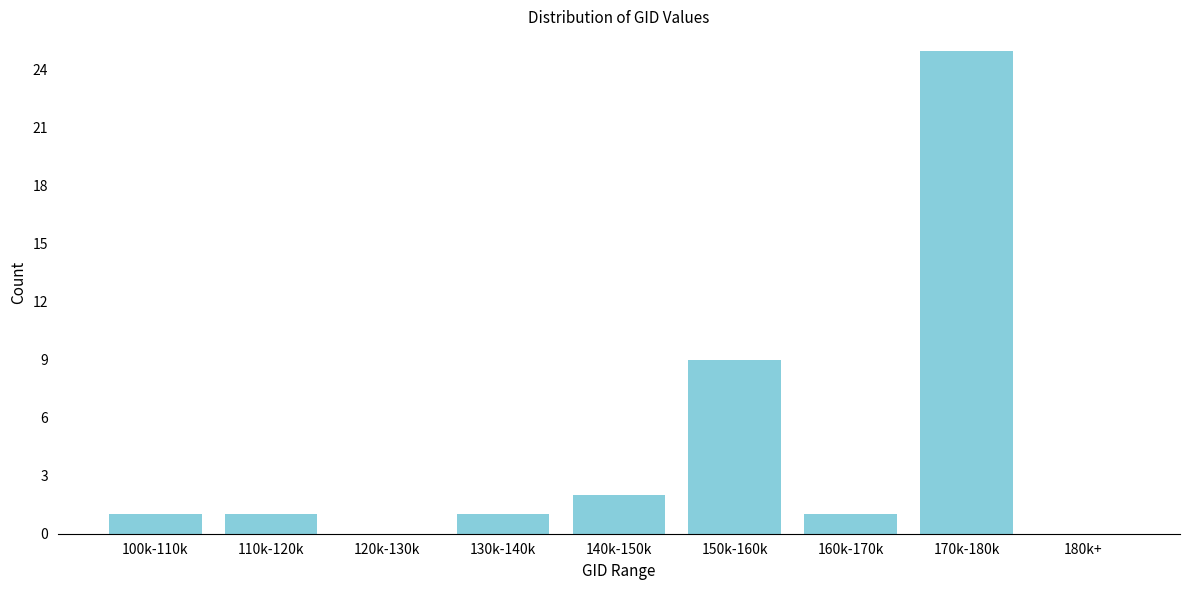

Reading right to left, what are all the values shown in this chart?

180k+=0	170k-180k=25	160k-170k=1	150k-160k=9	140k-150k=2	130k-140k=1	120k-130k=0	110k-120k=1	100k-110k=1